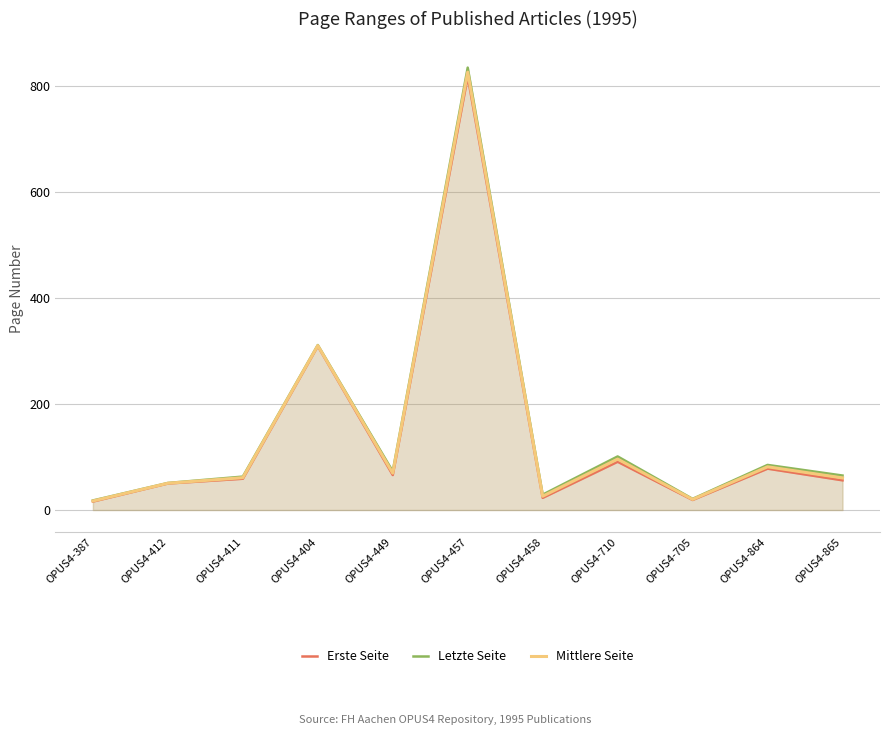

What position from the right is OPUS4-710?

4